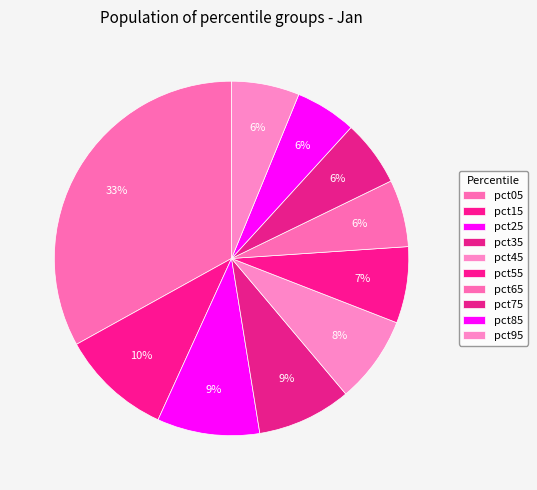

How many slices are in this pie chart?

10